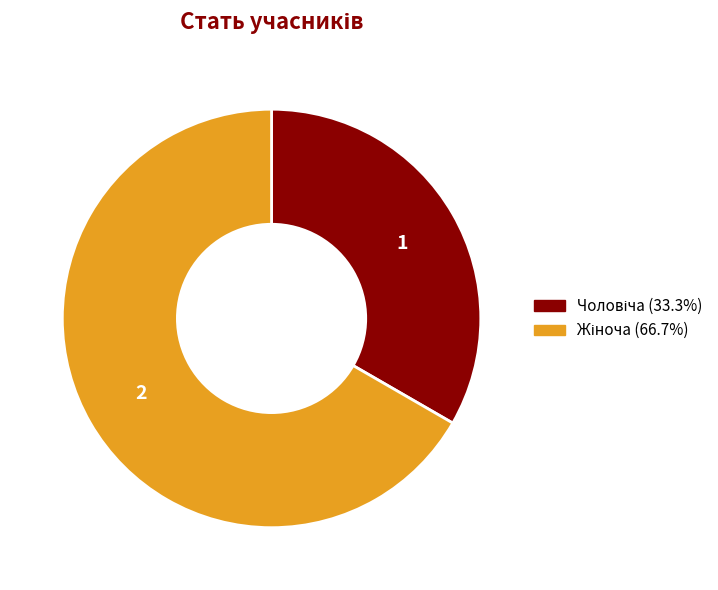

Does any single category account for the majority?

Yes